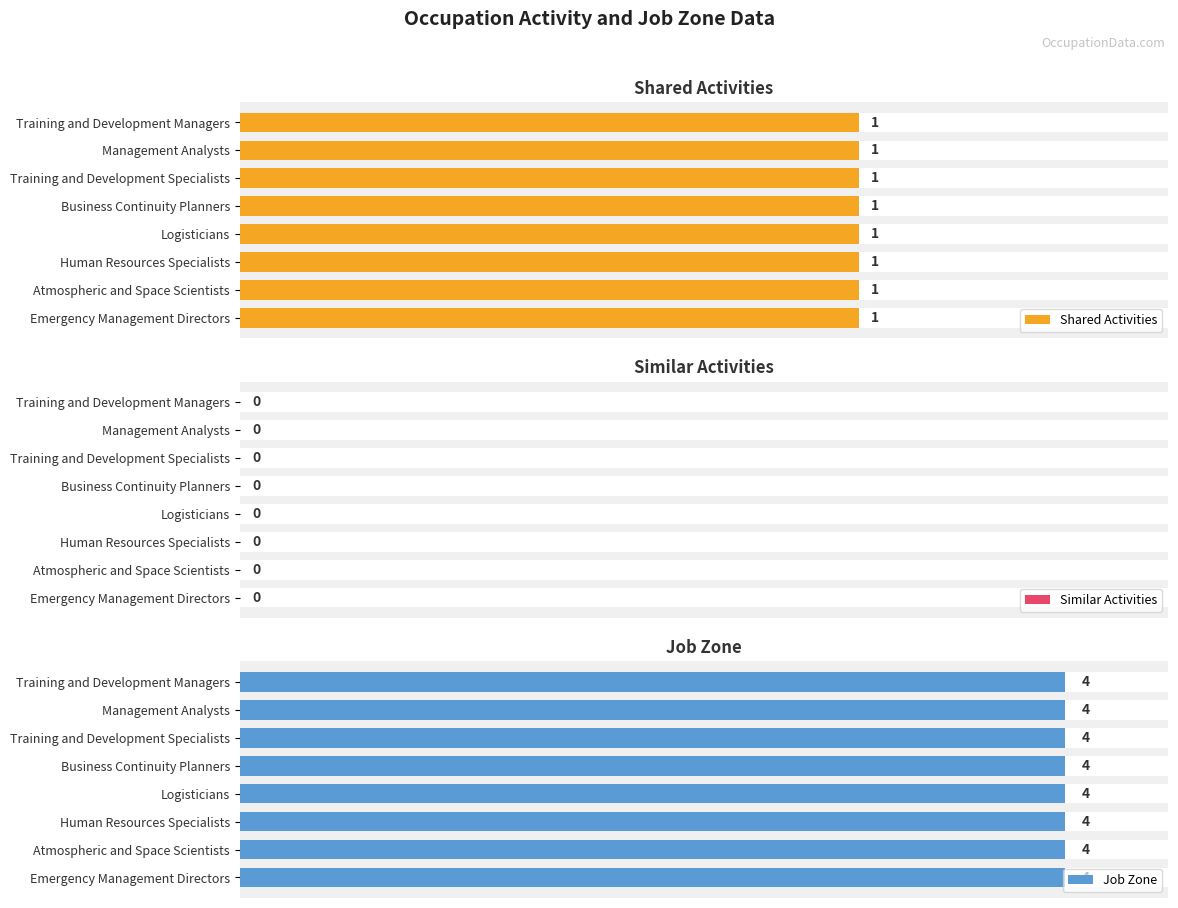

Which series has the widest spread of values?

Shared Activities